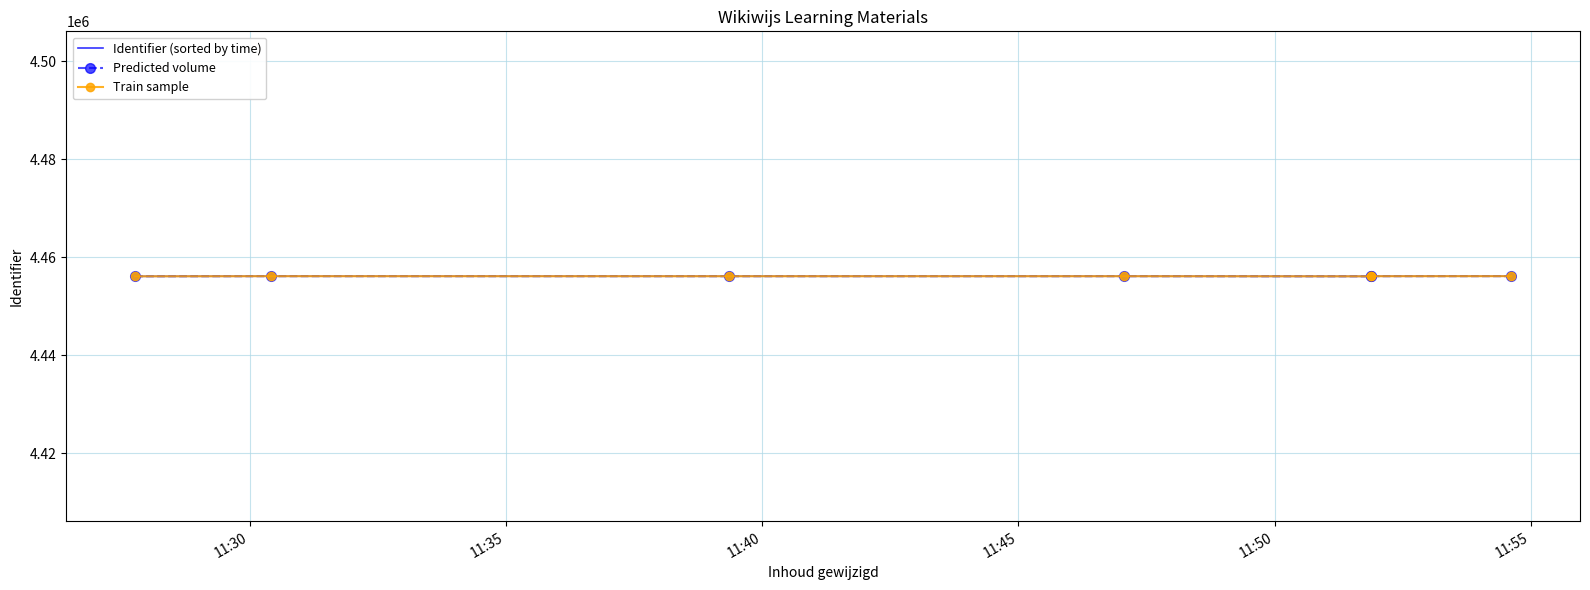

What is the sum of all Identifier (sorted by time) values?

31192707